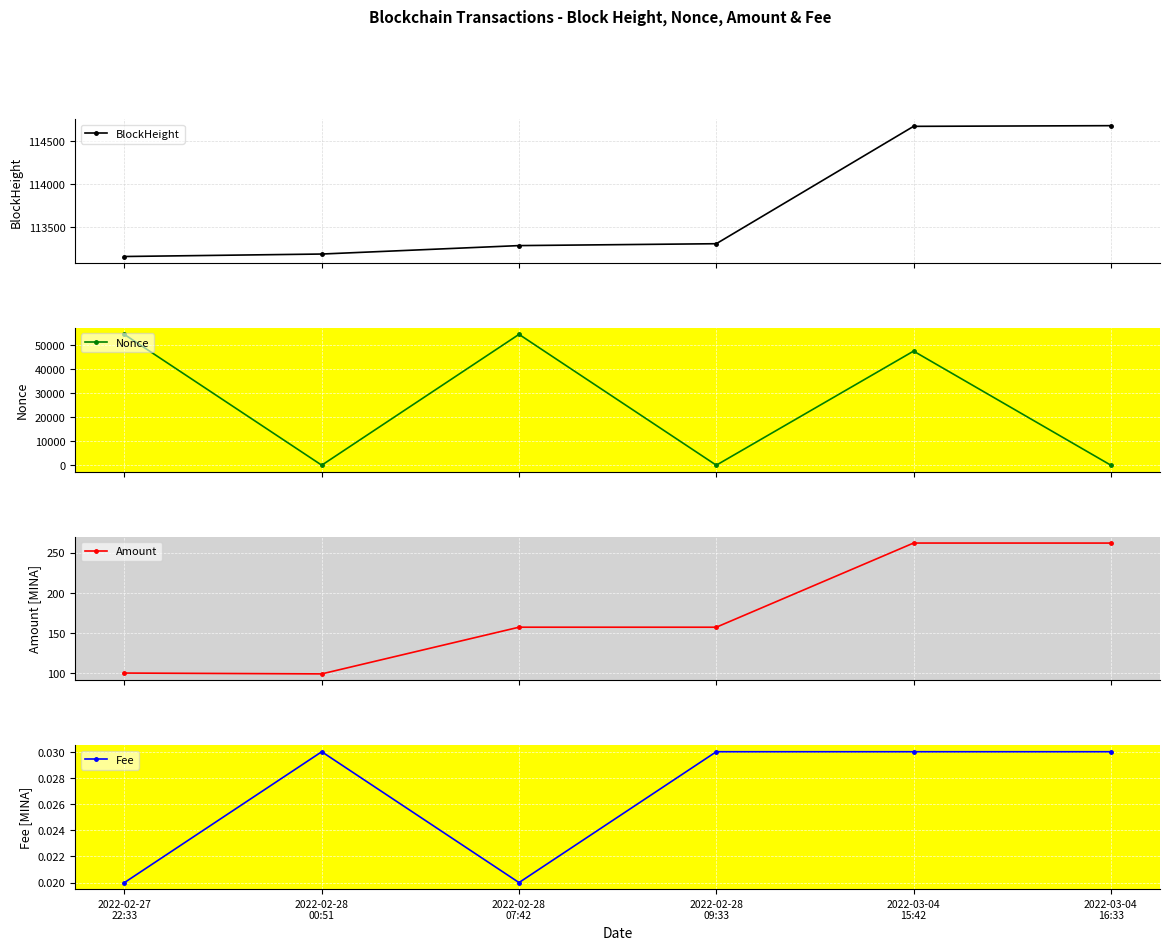

What is the average value of the Amount series?

172.8